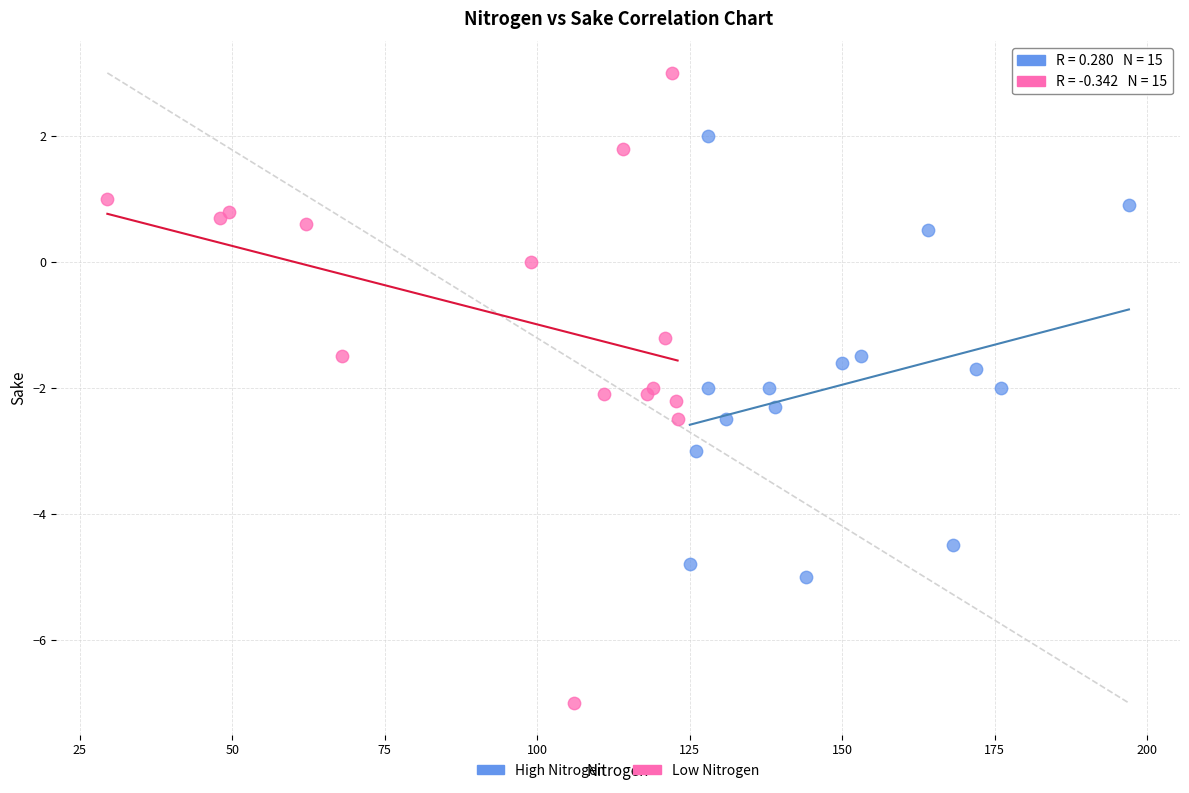

Which series reaches the minimum Y coordinate?

Low Nitrogen